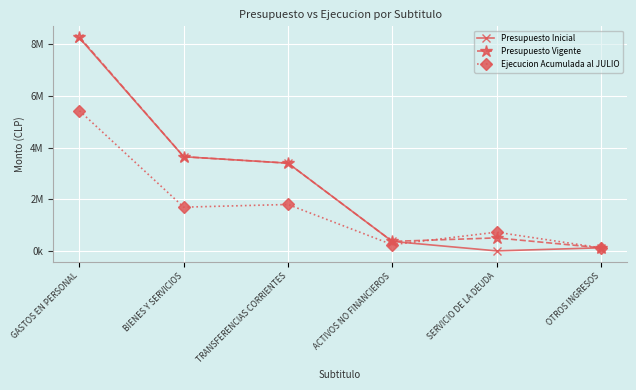

Which series has the largest total across all categories?

Presupuesto Vigente